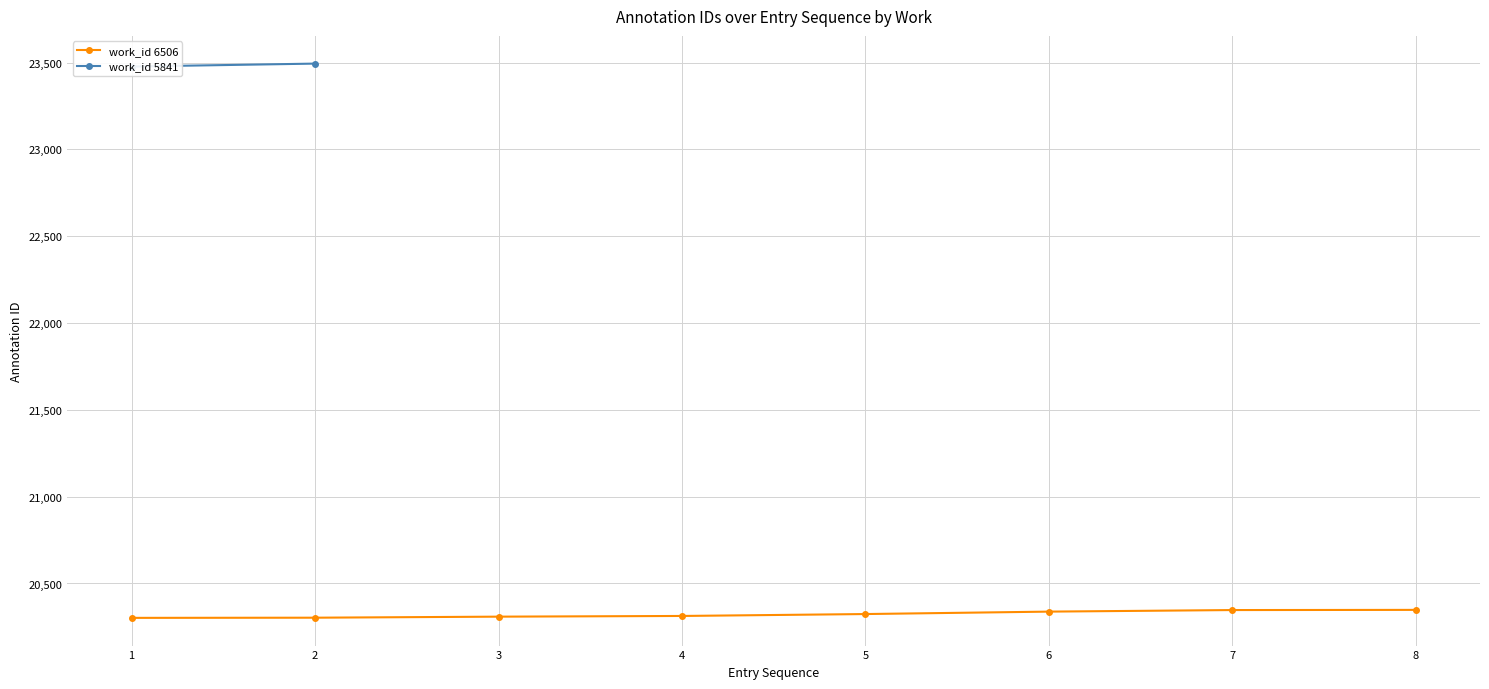

What is the minimum value for work_id 6506?

20302